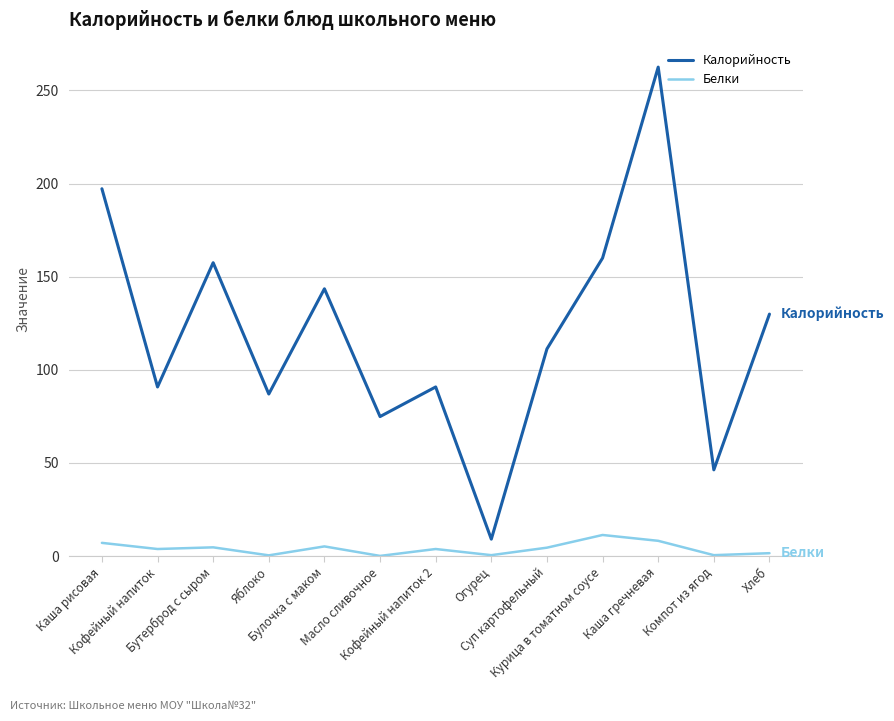

At which category does the chart reach its peak across all series?

Каша гречневая